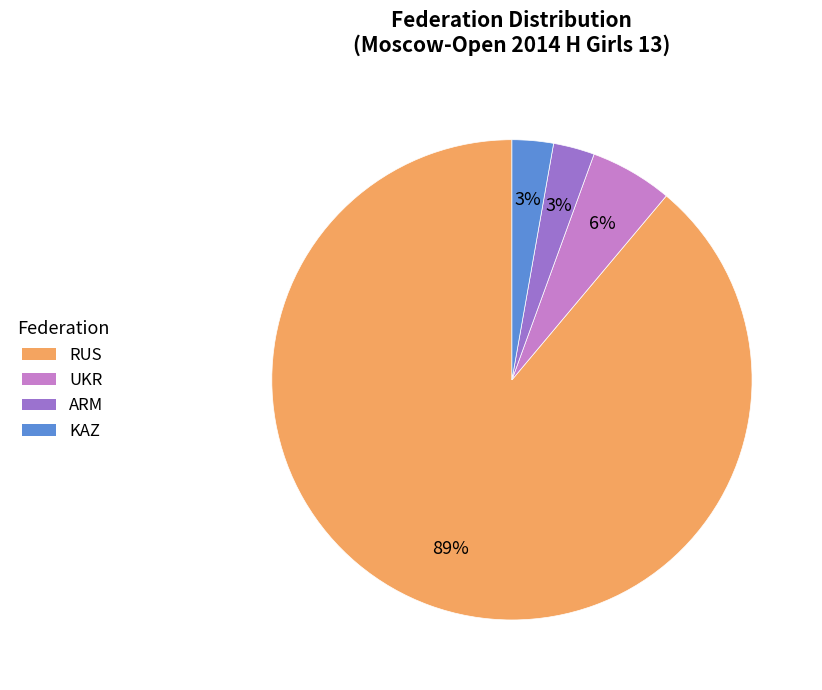

What is the largest slice in the pie chart?

RUS